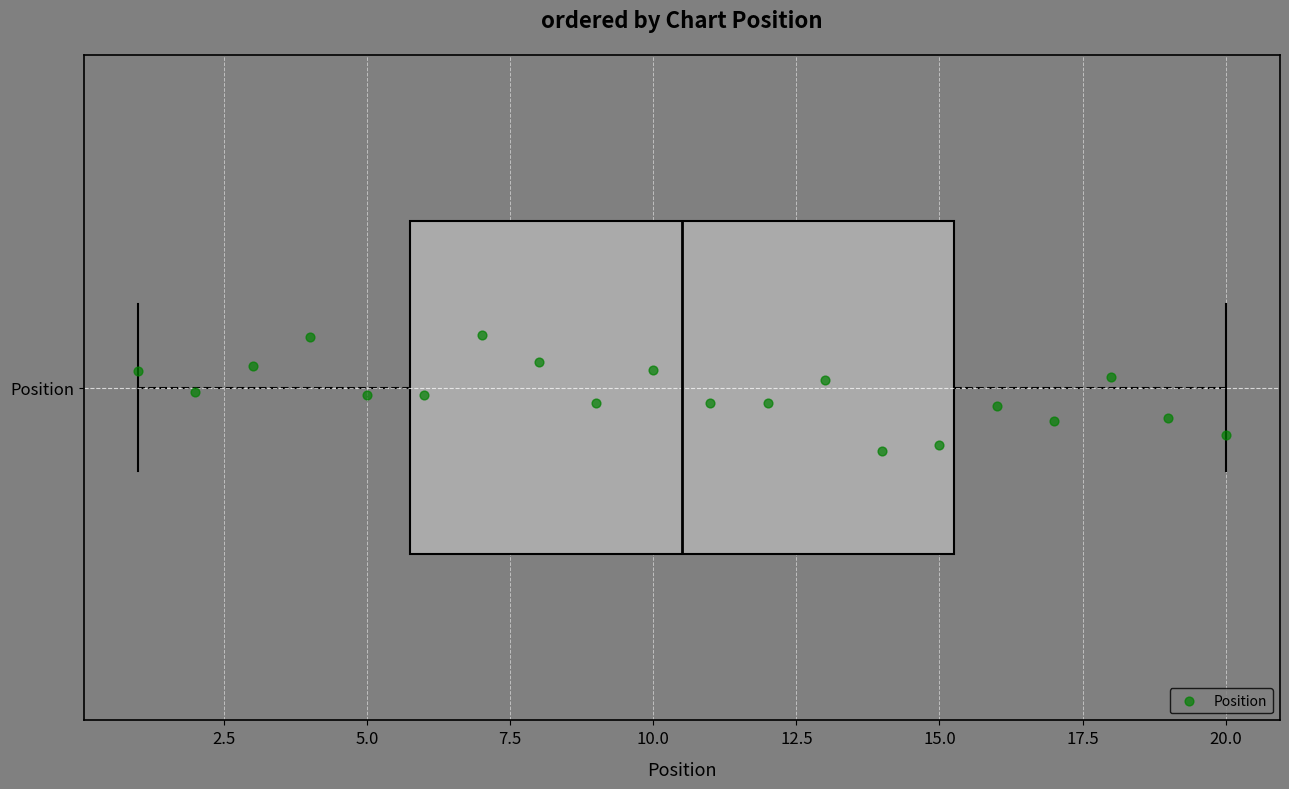

Transcribe this box plot: give where the median line is, the range the box spans, and where the two whiskers end, as read against the x-axis. The values are not printed on the chart, so give them approximately, as read against the axis.

median 10.5, box 6.0 to 15.5, whiskers 1.0 to 20.0